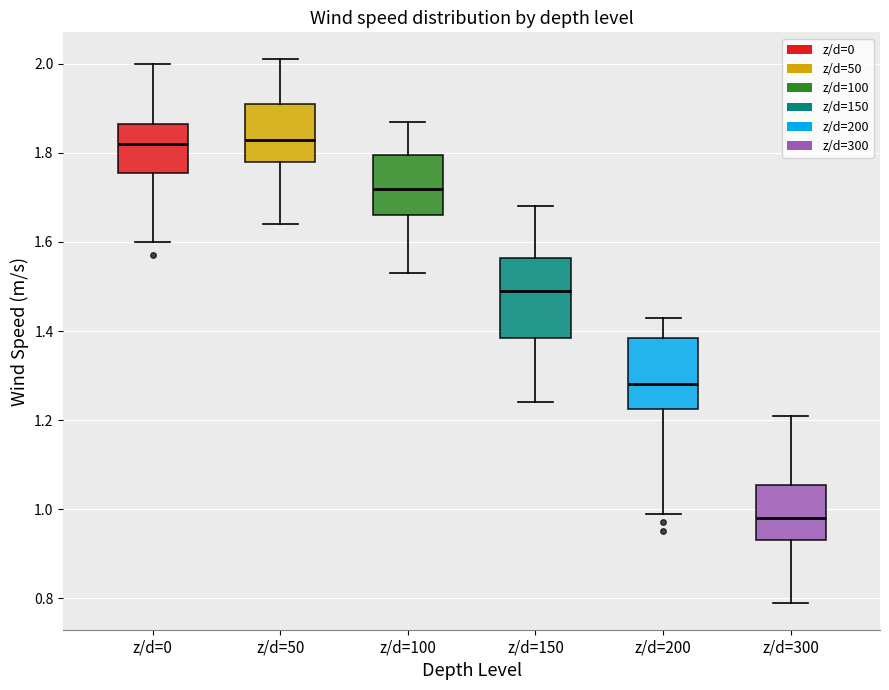

Reading left to right, transcribe this box plot: for each box, give where its median line is, the range the box spans, and where its two whiskers end, as read against the y-axis. The values are not printed on the chart, so give them approximately, as read against the axis.

z/d=0: median 1.82, box 1.76 to 1.86, whiskers 1.60 to 2.00
z/d=50: median 1.84, box 1.78 to 1.92, whiskers 1.64 to 2.02
z/d=100: median 1.72, box 1.66 to 1.80, whiskers 1.54 to 1.88
z/d=150: median 1.50, box 1.38 to 1.56, whiskers 1.24 to 1.68
z/d=200: median 1.28, box 1.22 to 1.38, whiskers 1.00 to 1.44
z/d=300: median 0.98, box 0.94 to 1.06, whiskers 0.80 to 1.22